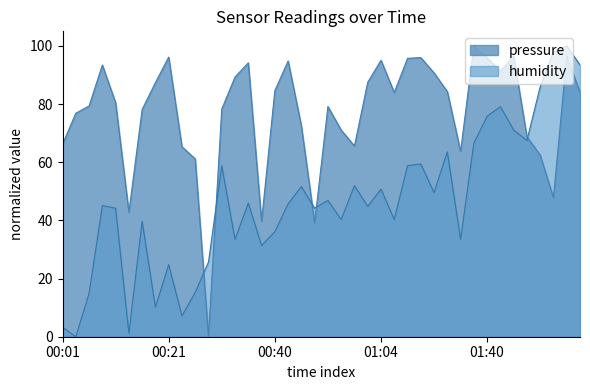

Which series has the largest range (max minus min)?

pressure